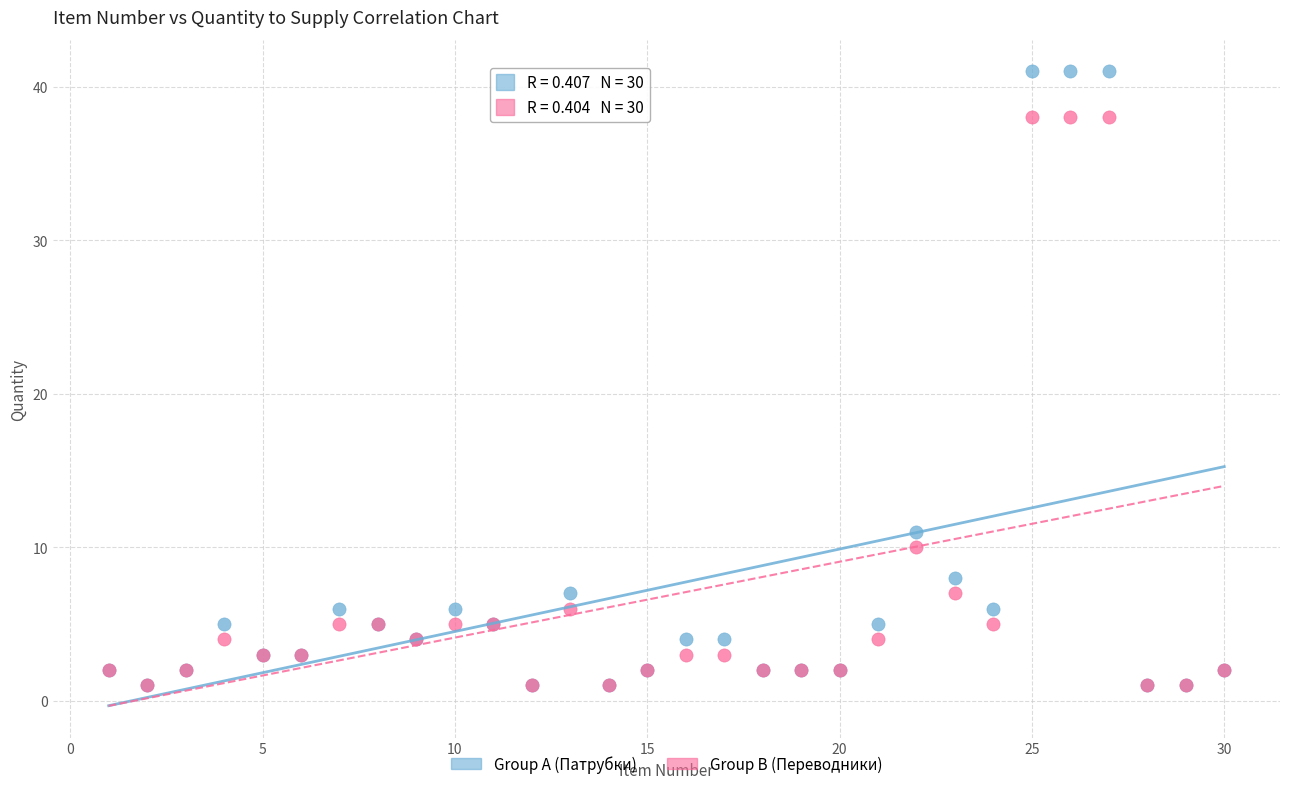

Across all series, what Y value is closest to 21?

11